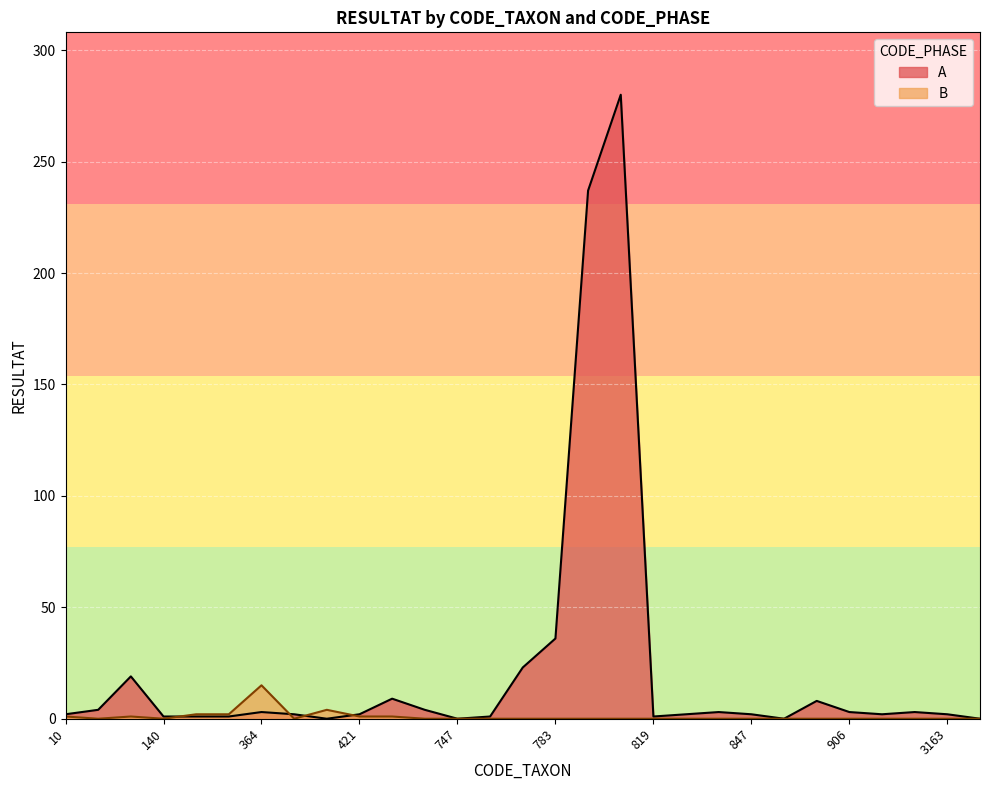

The B series shows 1 at 212. True or false?

False